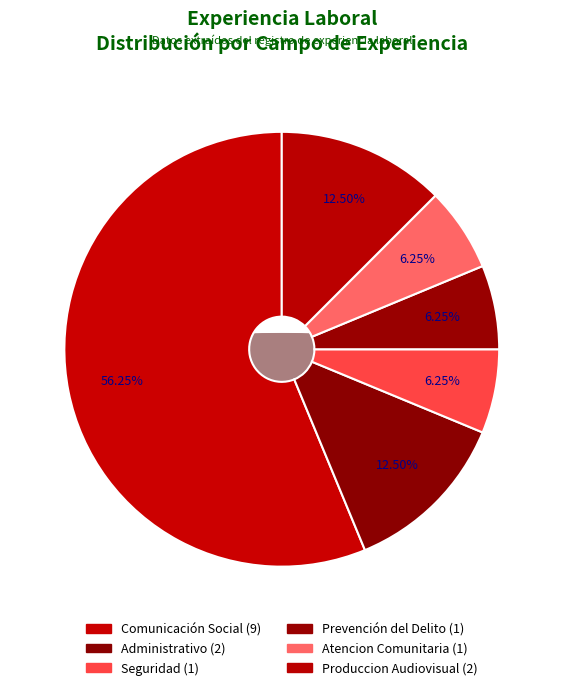

Combined, do Seguridad and Produccion Audiovisual account for over 50%?

No